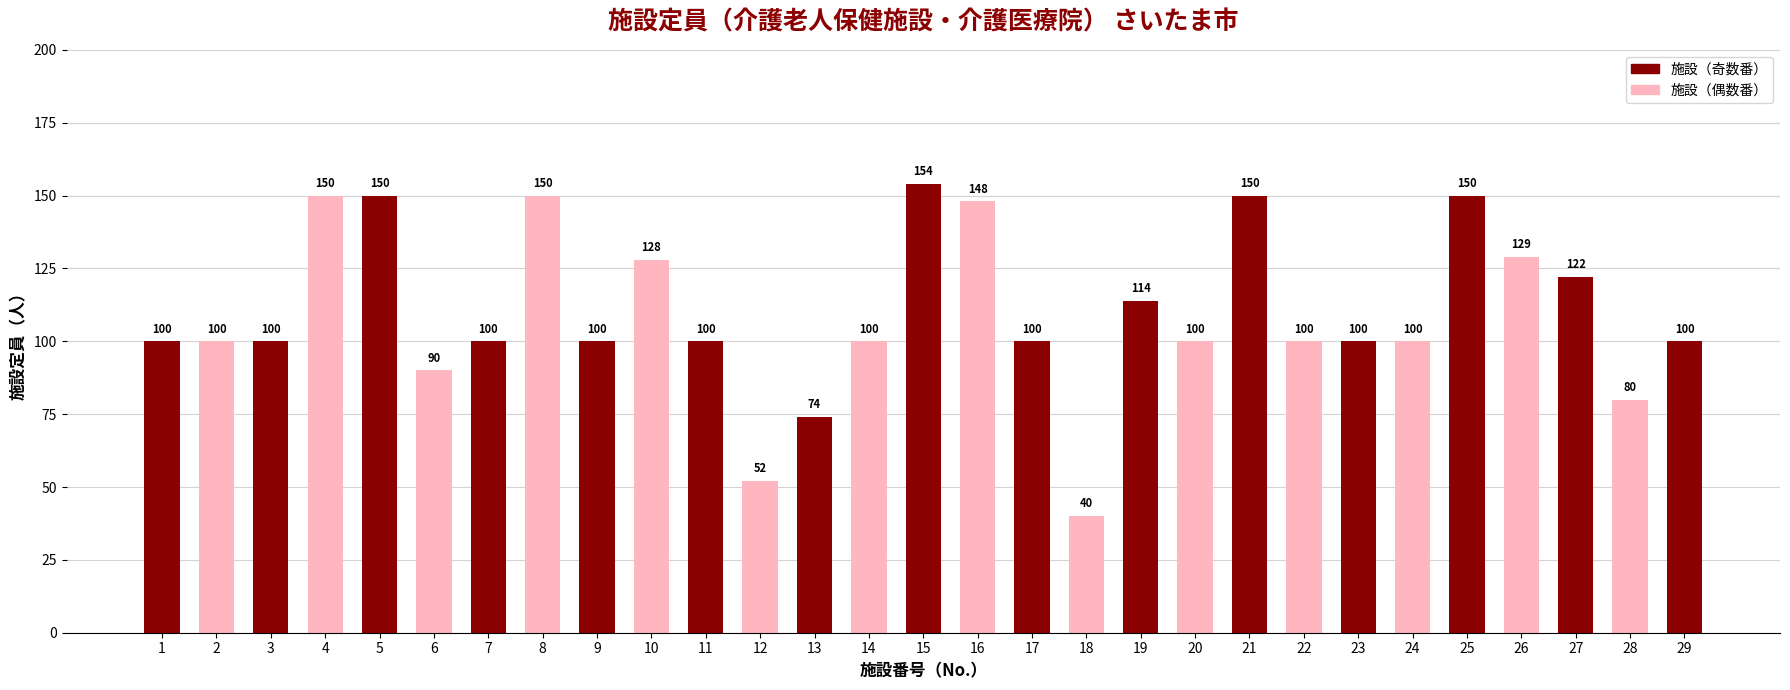

Are the bars grouped side by side (vs. stacked)?

No